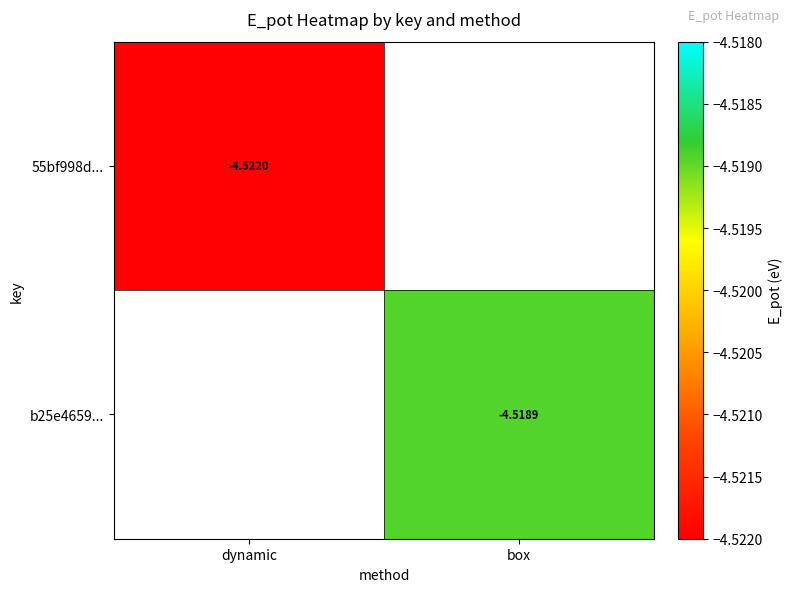

Is the value of b25e4659... at dynamic greater than the value of 55bf998d... at box?

No